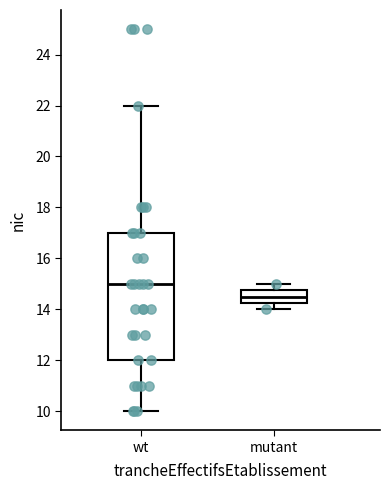

Reading left to right, transcribe this box plot: for each box, give where its median line is, the range the box spans, and where its two whiskers end, as read against the y-axis. The values are not printed on the chart, so give them approximately, as read against the axis.

wt: median 15.0, box 12.0 to 17.0, whiskers 10.0 to 22.0
mutant: median 14.6, box 14.2 to 14.8, whiskers 14.0 to 15.0